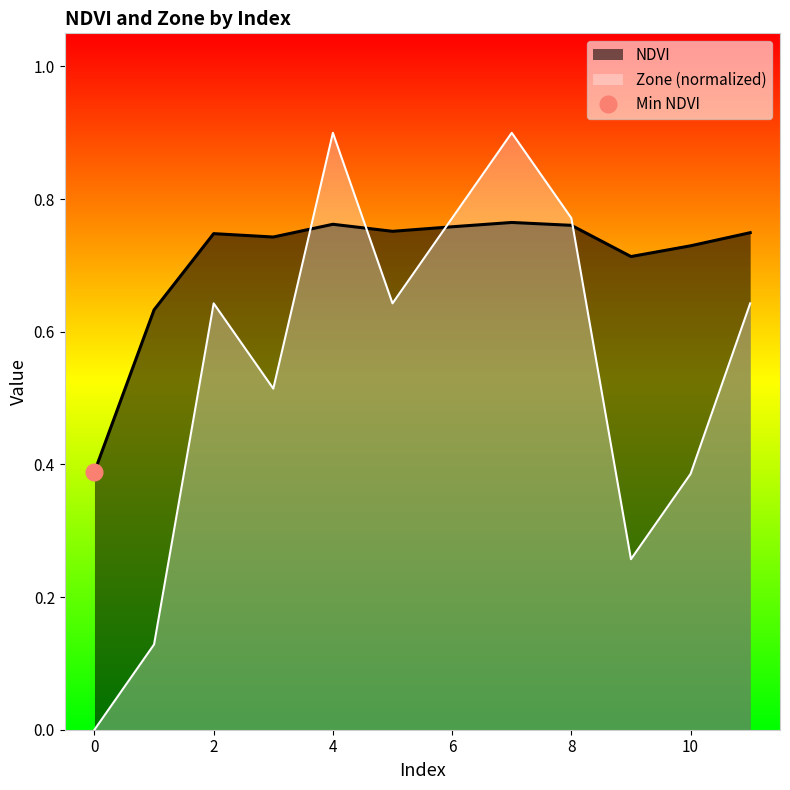

How many values in the Zone series exceed 0?

11